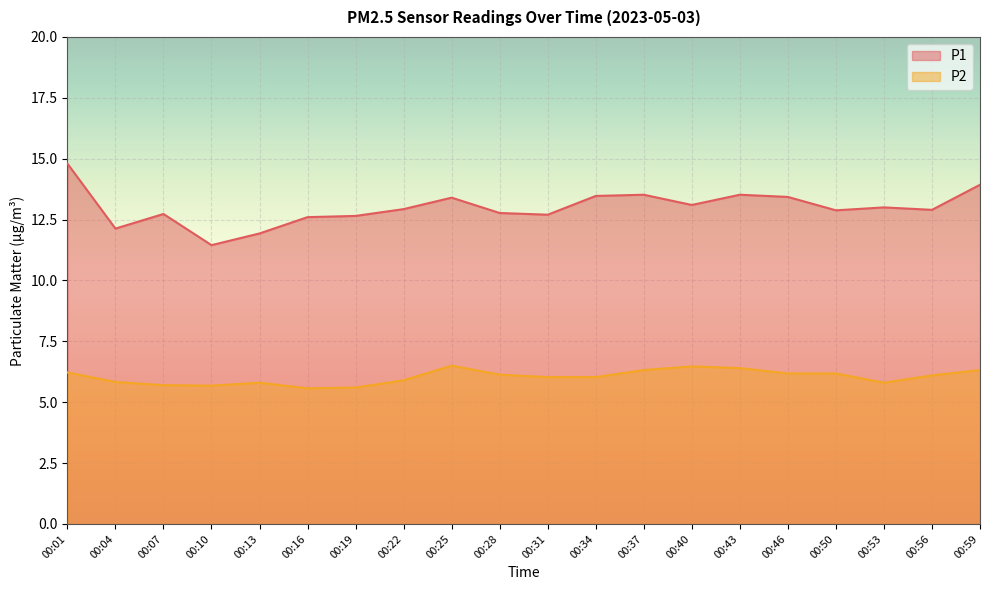

True or false: P1 and P2 cross at least once.

False